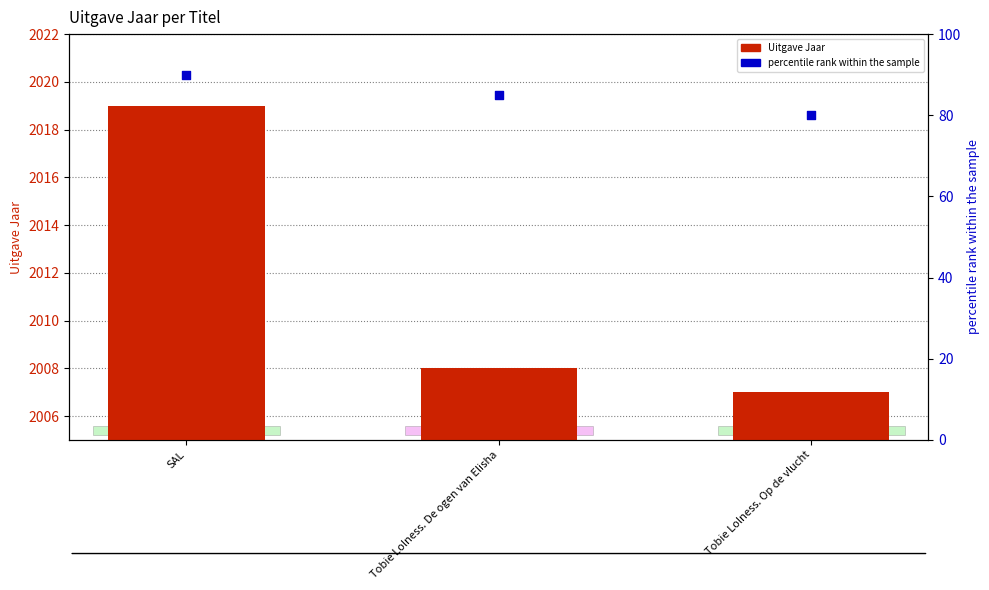

Which series contains the lowest Y value?

percentile rank within the sample